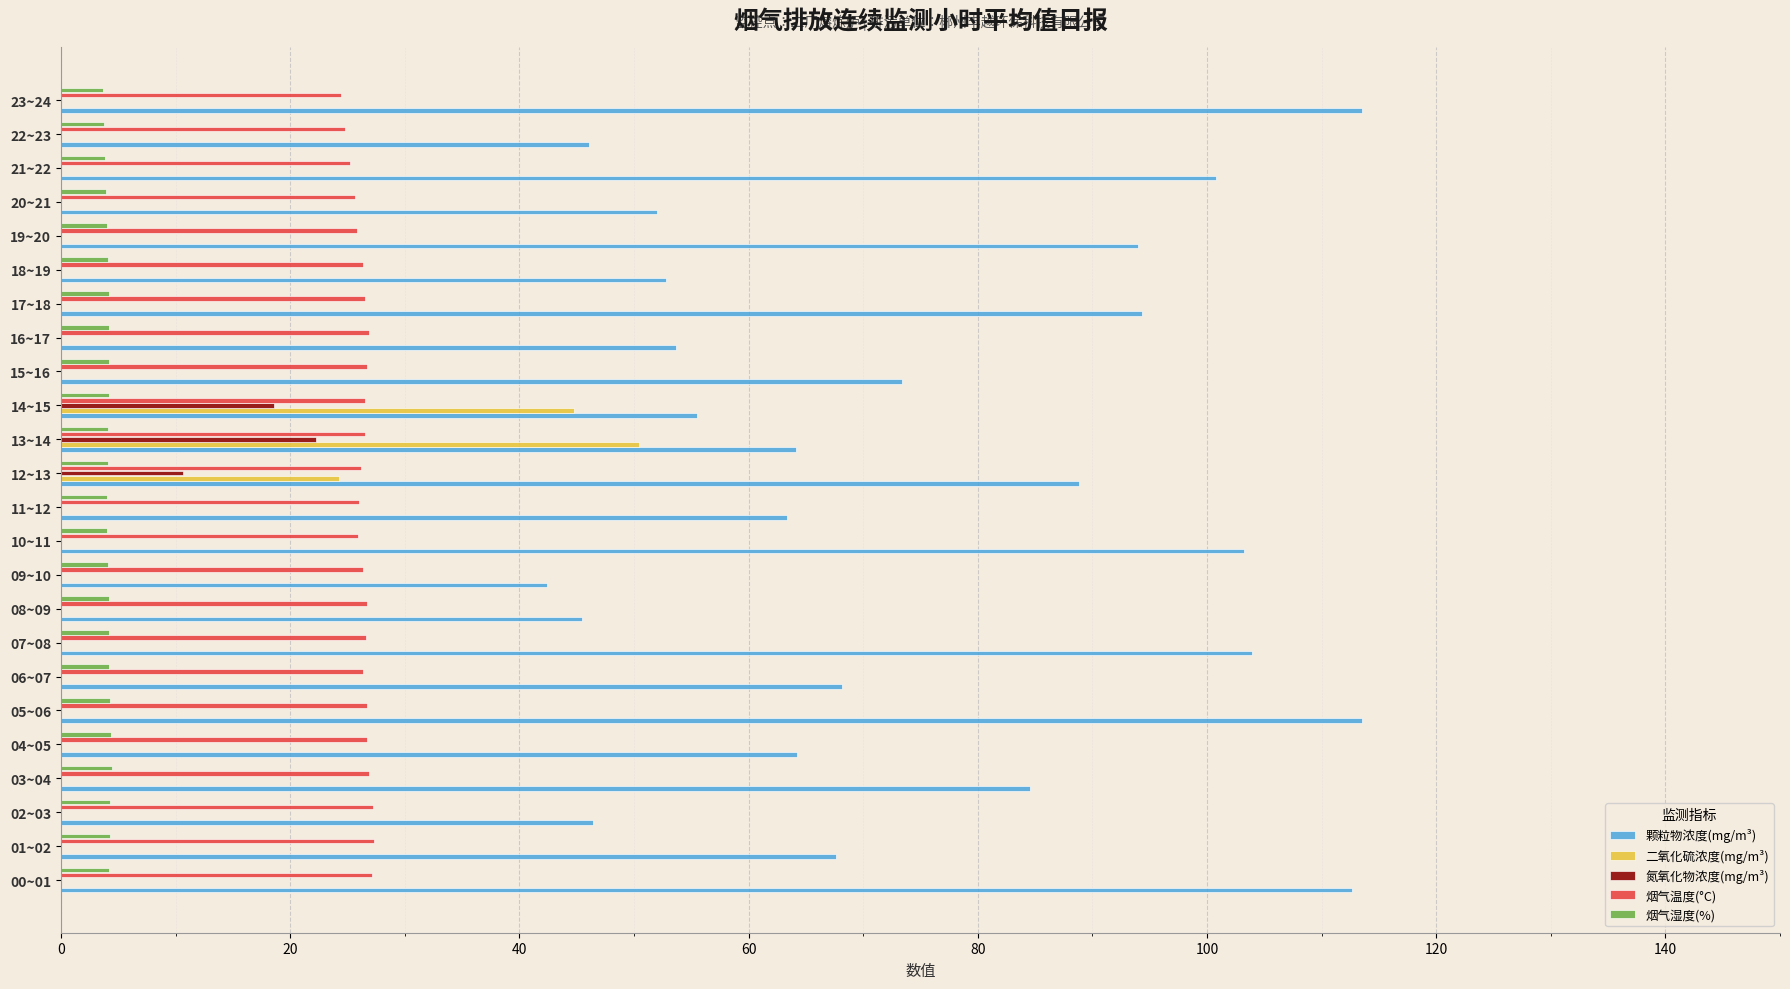

Is the value of 烟气湿度(%) at 17~18 greater than the value of 烟气温度(°C) at 15~16?

No